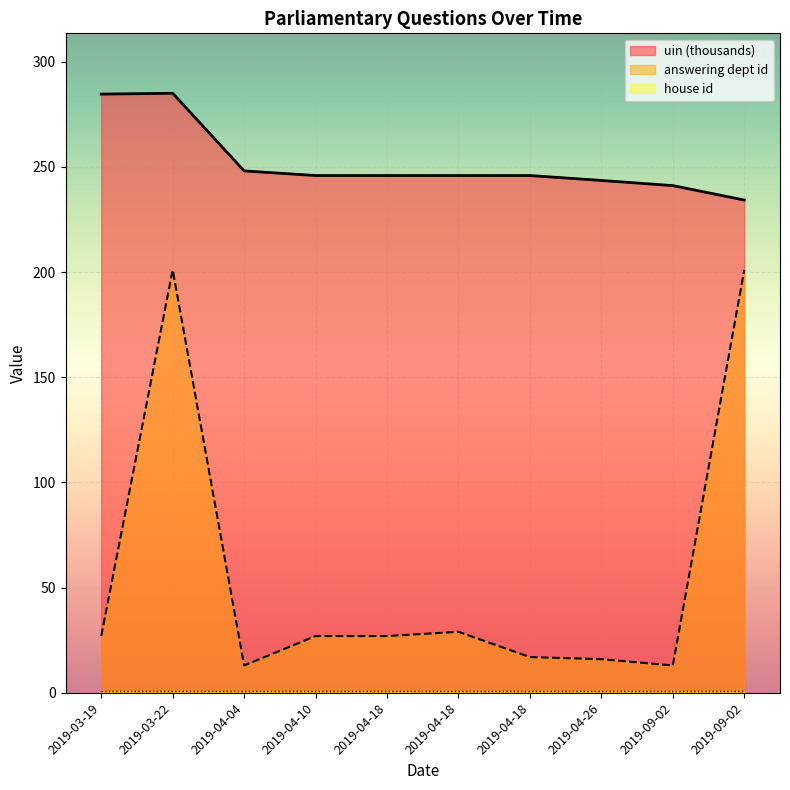

Reading right to left, what are all the values shown in this chart?

uin (thousands): 2019-09-02=234.2	2019-09-02=241.1	2019-04-26=243.5	2019-04-18=245.9	2019-04-18=245.9	2019-04-18=245.9	2019-04-10=245.9	2019-04-04=248.1	2019-03-22=284.9	2019-03-19=284.5
answering dept id: 2019-09-02=201.0	2019-09-02=13.0	2019-04-26=16.0	2019-04-18=17.0	2019-04-18=29.0	2019-04-18=27.0	2019-04-10=27.0	2019-04-04=13.0	2019-03-22=201.0	2019-03-19=27.0
house id: 2019-09-02=1.0	2019-09-02=1.0	2019-04-26=1.0	2019-04-18=1.0	2019-04-18=1.0	2019-04-18=1.0	2019-04-10=1.0	2019-04-04=1.0	2019-03-22=1.0	2019-03-19=1.0